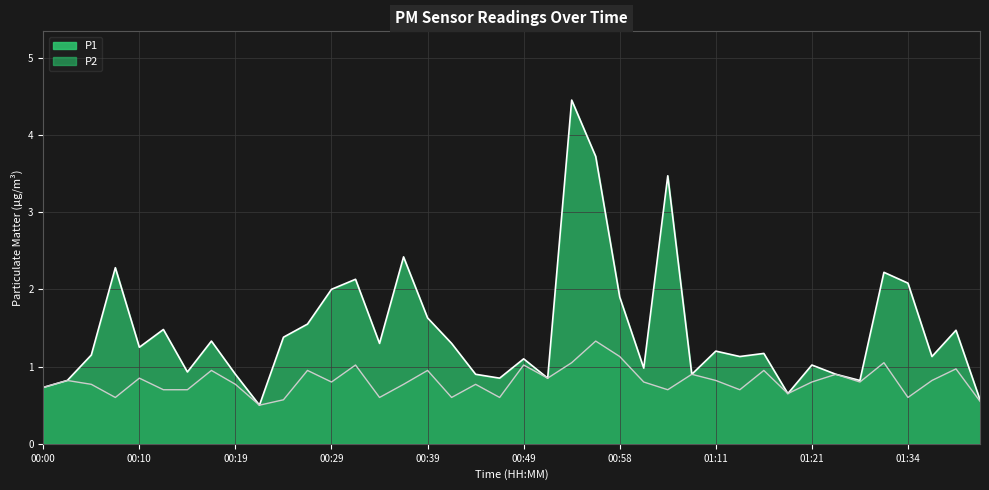

What is the average value of the P1 series?

1.5